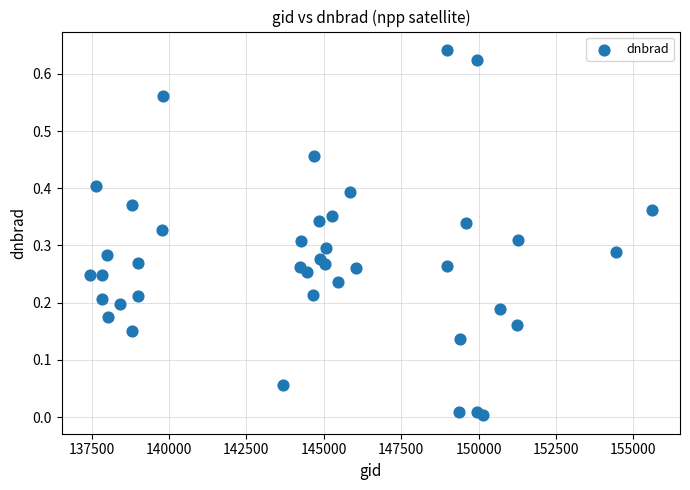

What is the range of X values (max minus min)?

18153.0